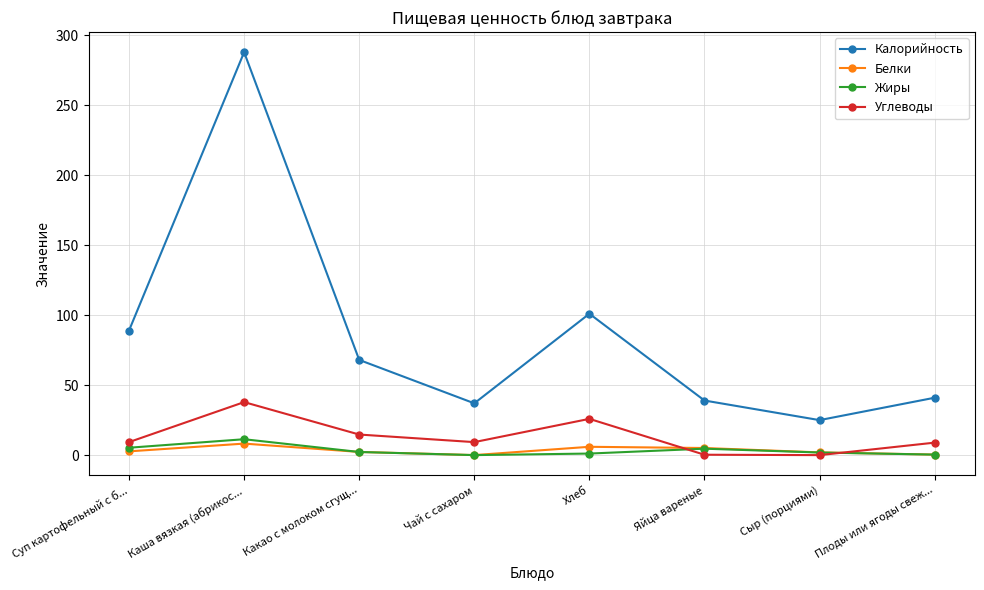

Which series has the largest range (max minus min)?

Калорийность